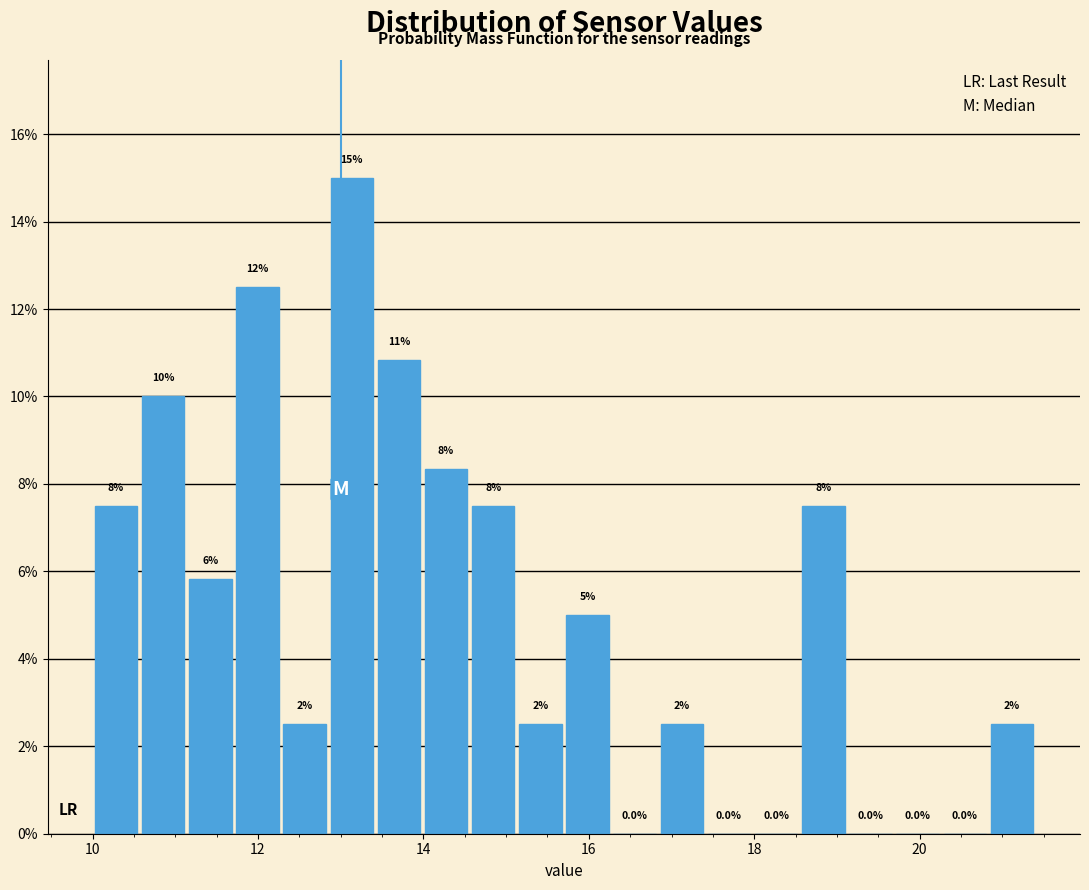

Around what value on the x-axis is the tallest bar? Give the approximate position of its centre, as read against the axis.

13.2